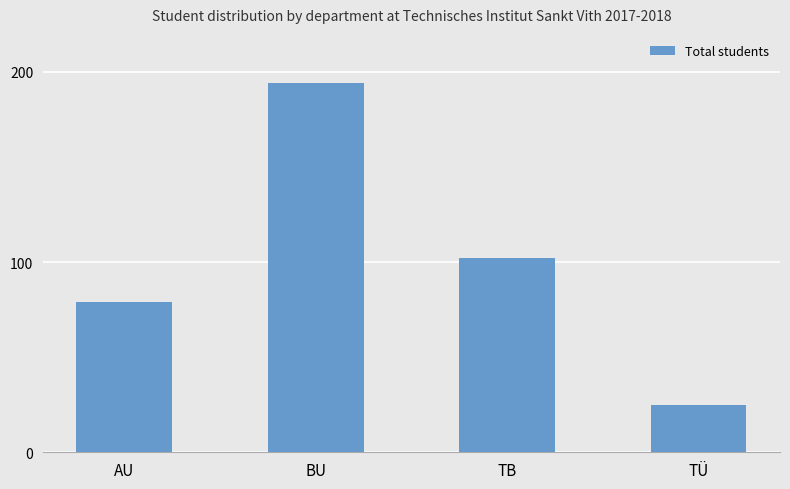

What is the ratio of the value at BU to the value at TÜ?

7.8